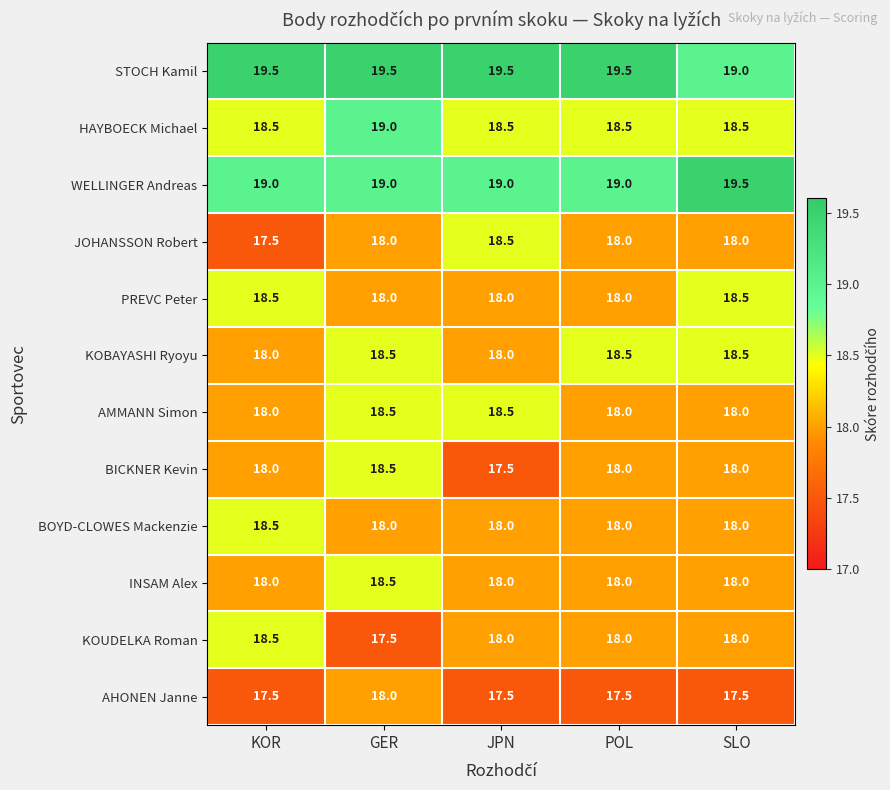

What is the difference between the maximum and minimum values in the KOUDELKA Roman series?

1.0